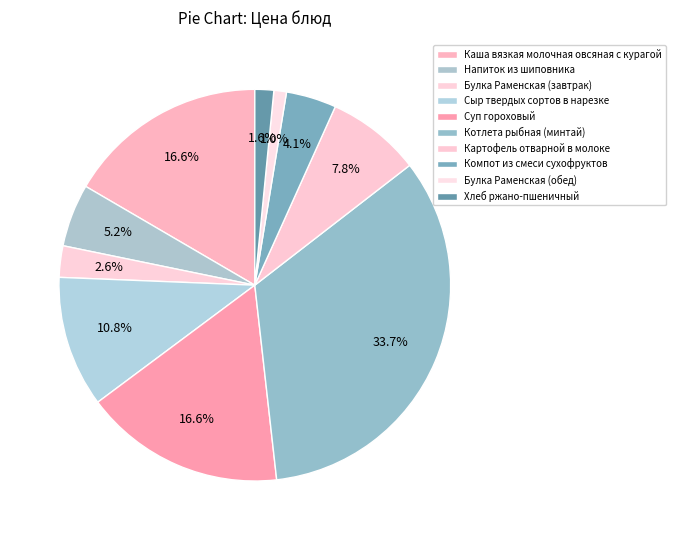

How many segments does this pie chart have?

10